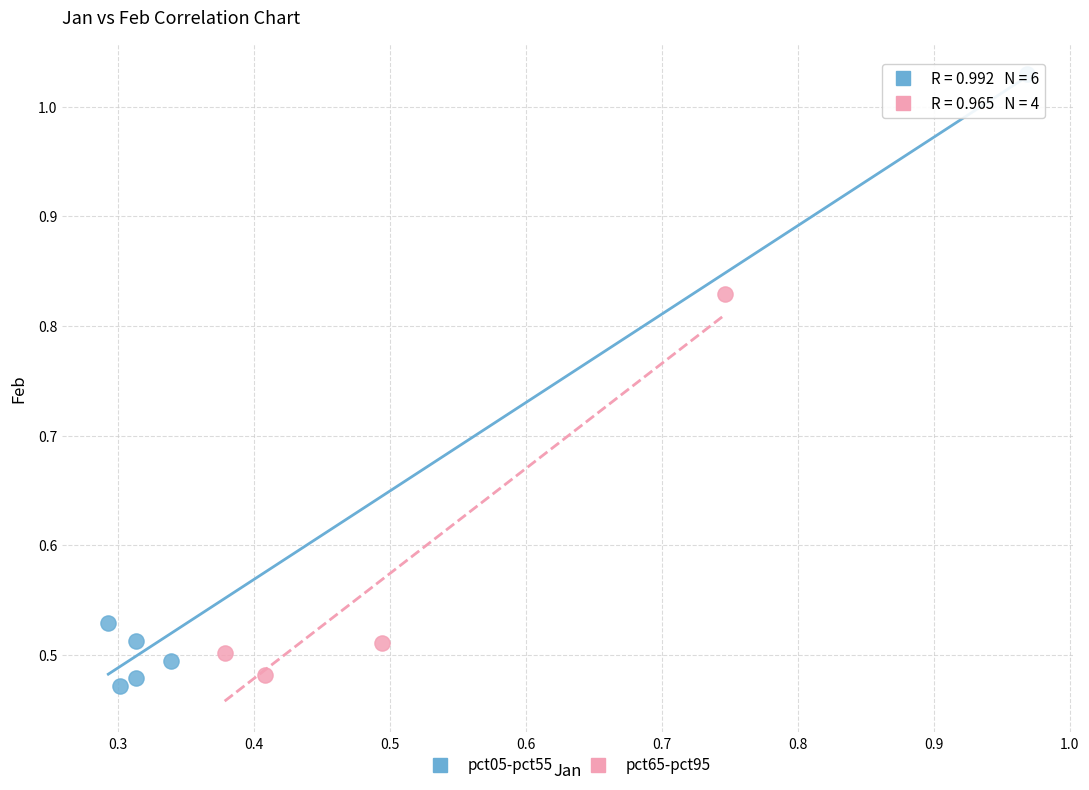

Which series reaches the maximum Y coordinate?

pct05-pct55